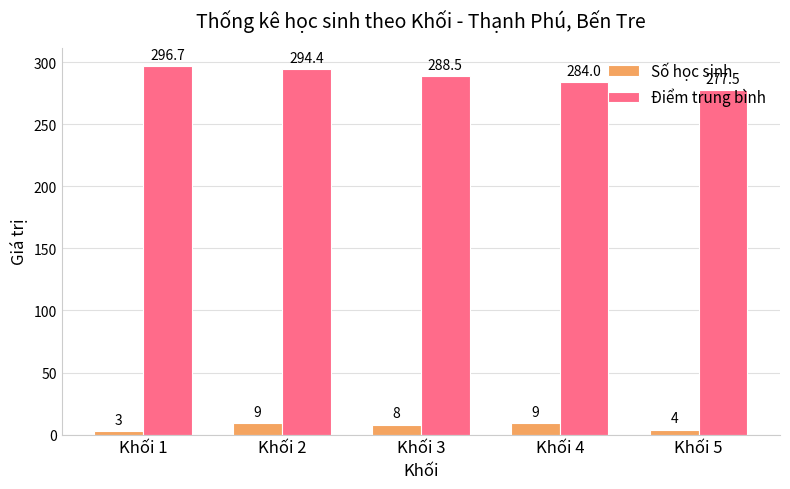

Reading left to right, what are all the values shown in this chart?

Số học sinh: Khối 1=3.0	Khối 2=9.0	Khối 3=8.0	Khối 4=9.0	Khối 5=4.0
Điểm trung bình: Khối 1=296.7	Khối 2=294.4	Khối 3=288.5	Khối 4=284.0	Khối 5=277.5